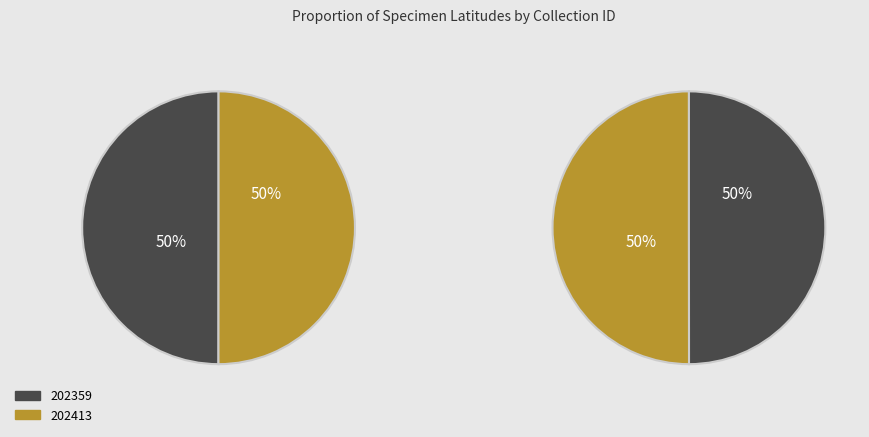

Between 202359 and 202413, which is larger?

202413